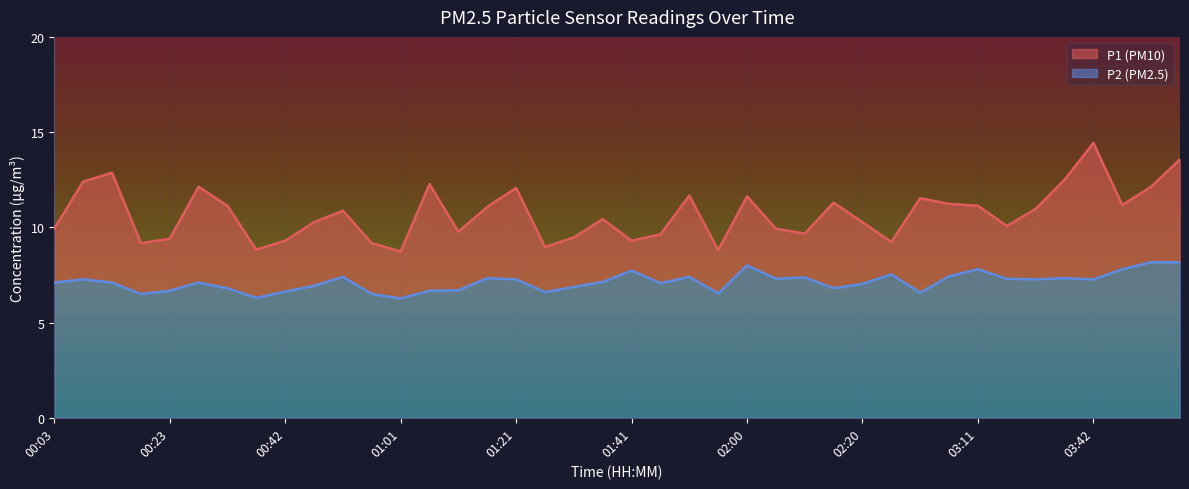

What is the total value across all series at 03:42?

14.4